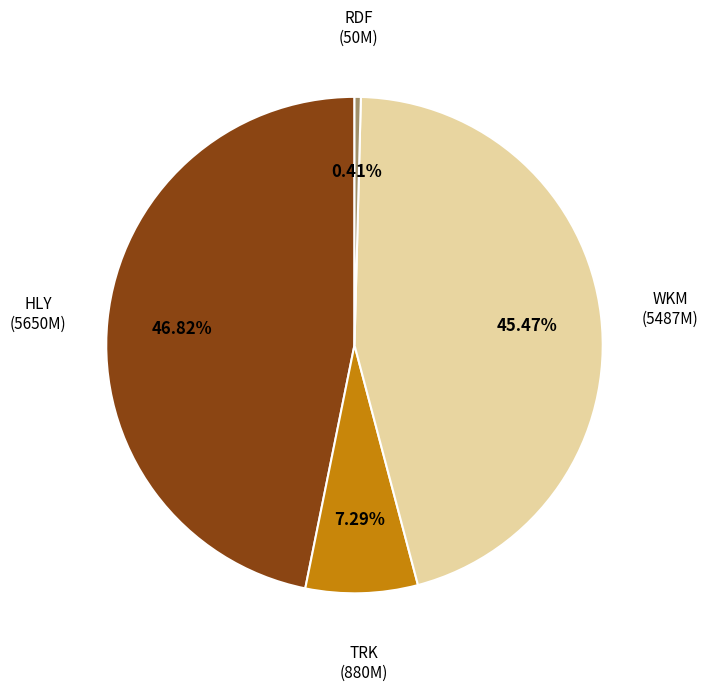

What is the smallest slice in the pie chart?

RDF